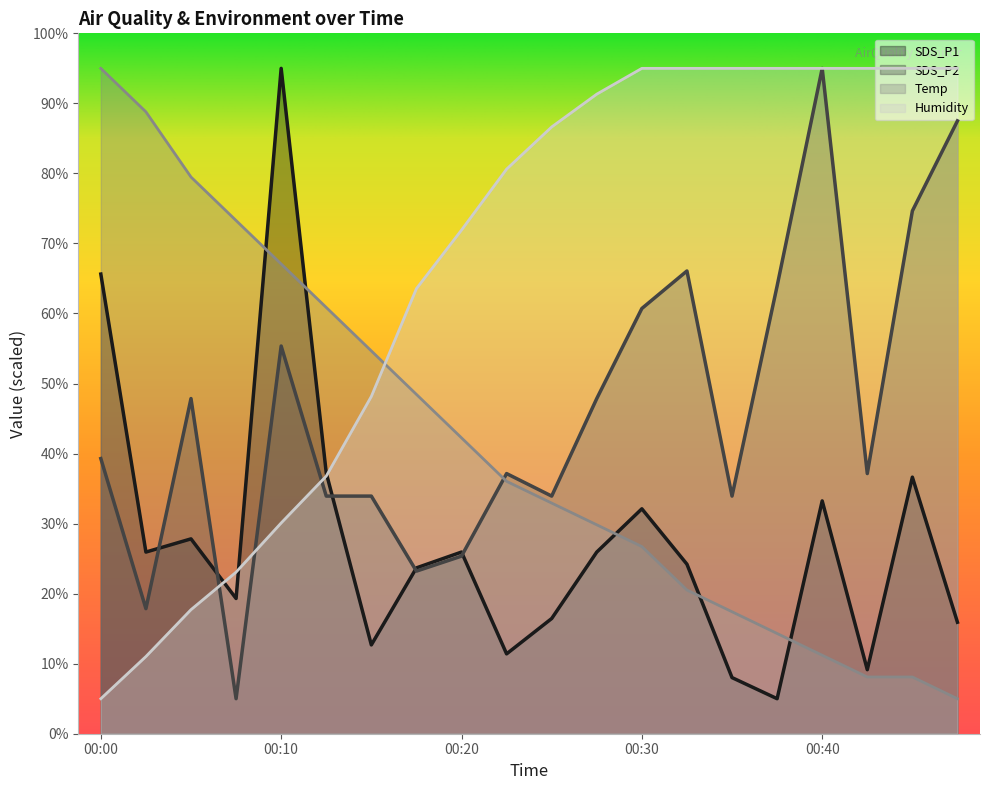

Where do SDS_P2 and Temp first cross each other?

00:20 and 00:23